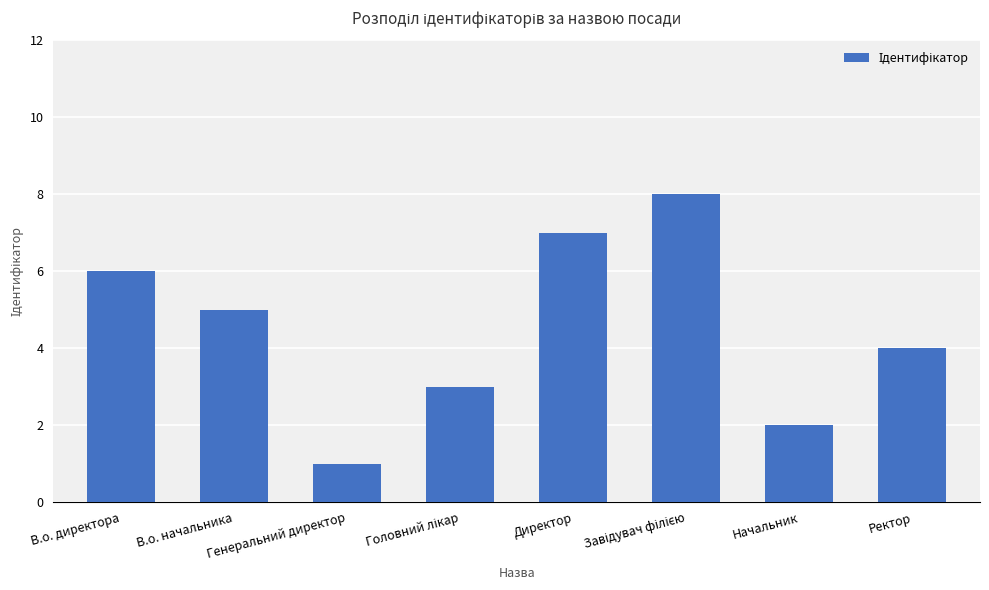

Are the bars horizontal?

No